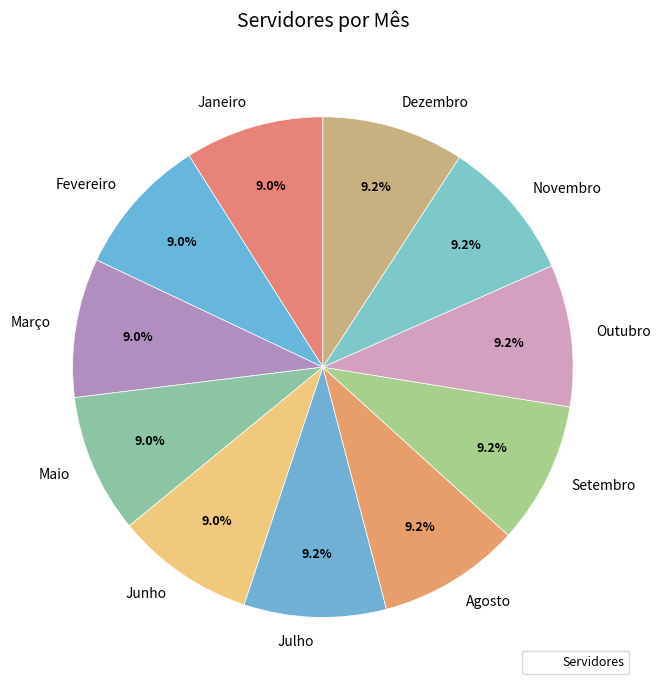

Combined, do Maio and Janeiro account for over 50%?

No